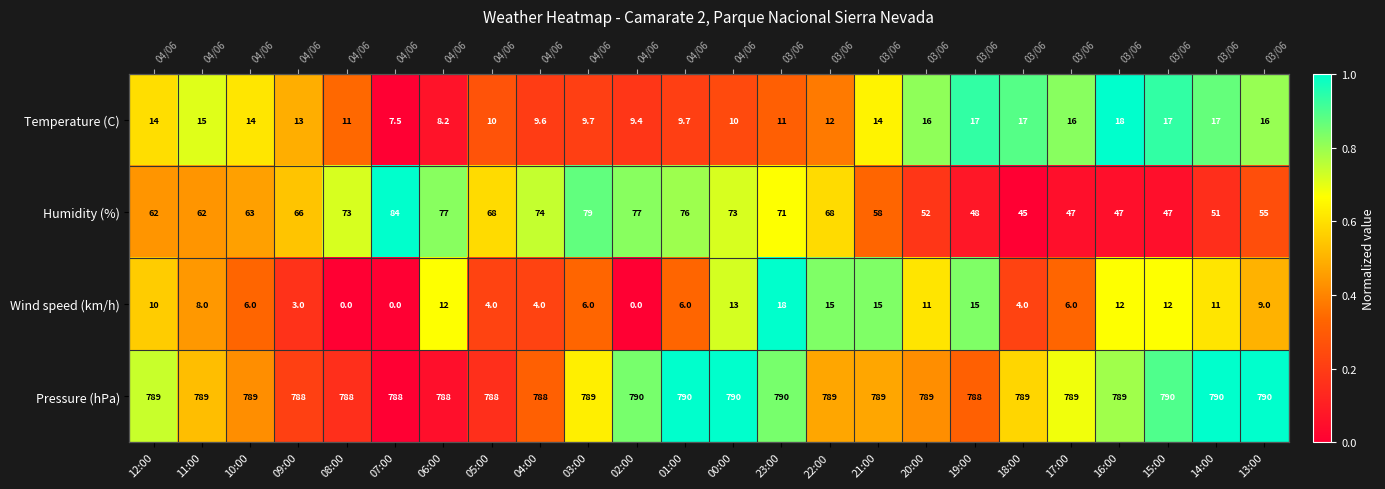

What is the difference between the highest and lowest values at 21:00?

0.5